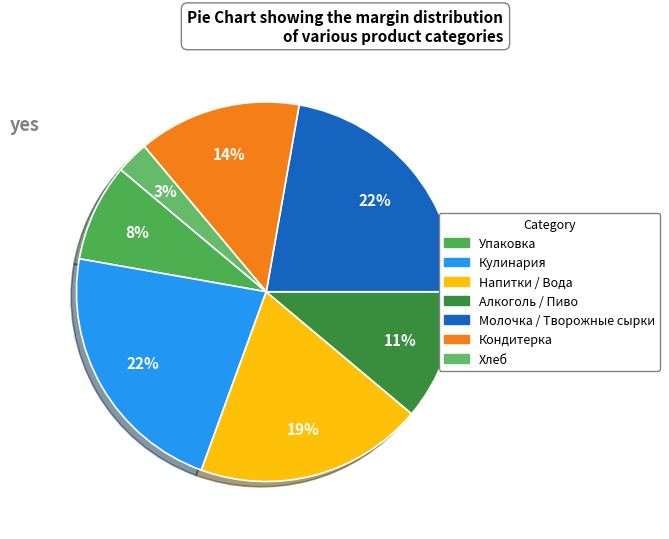

Which has a higher value, Алкоголь / Пиво or Упаковка?

Алкоголь / Пиво